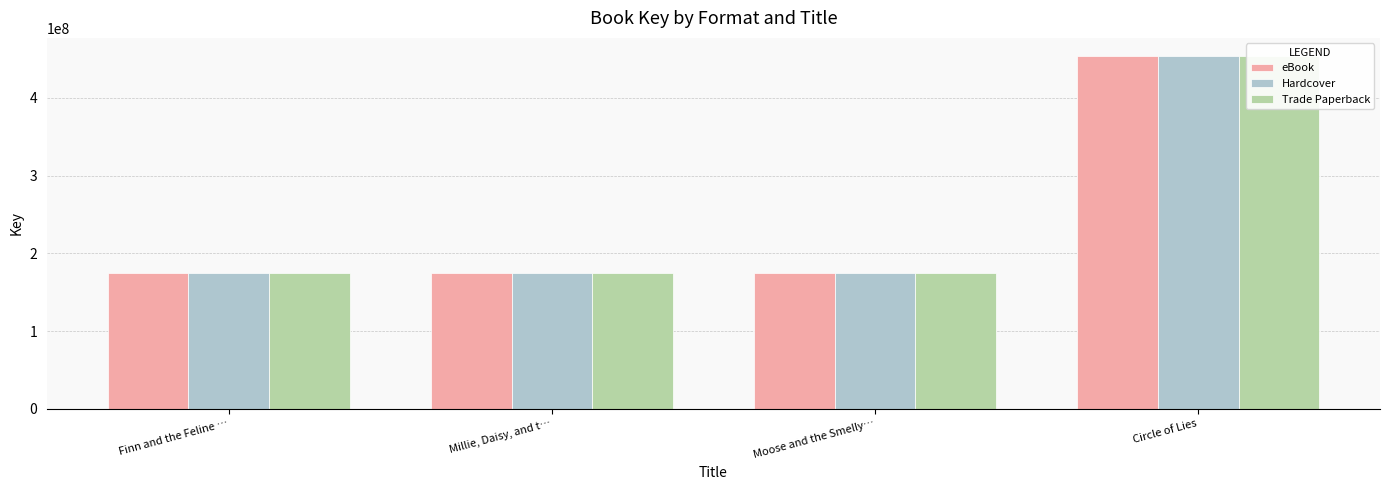

True or false: Trade Paperback has a value of 100237006 at Finn and the Feline ….

False